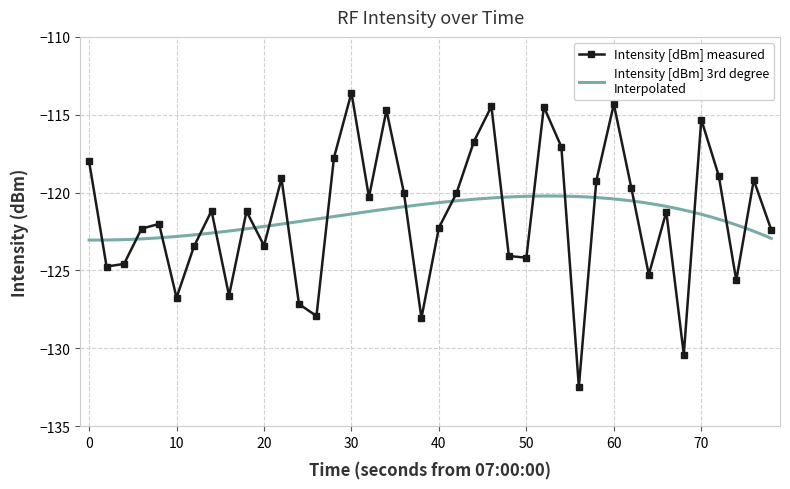

How many interior local valleys does the Intensity [dBm] measured series have?

12